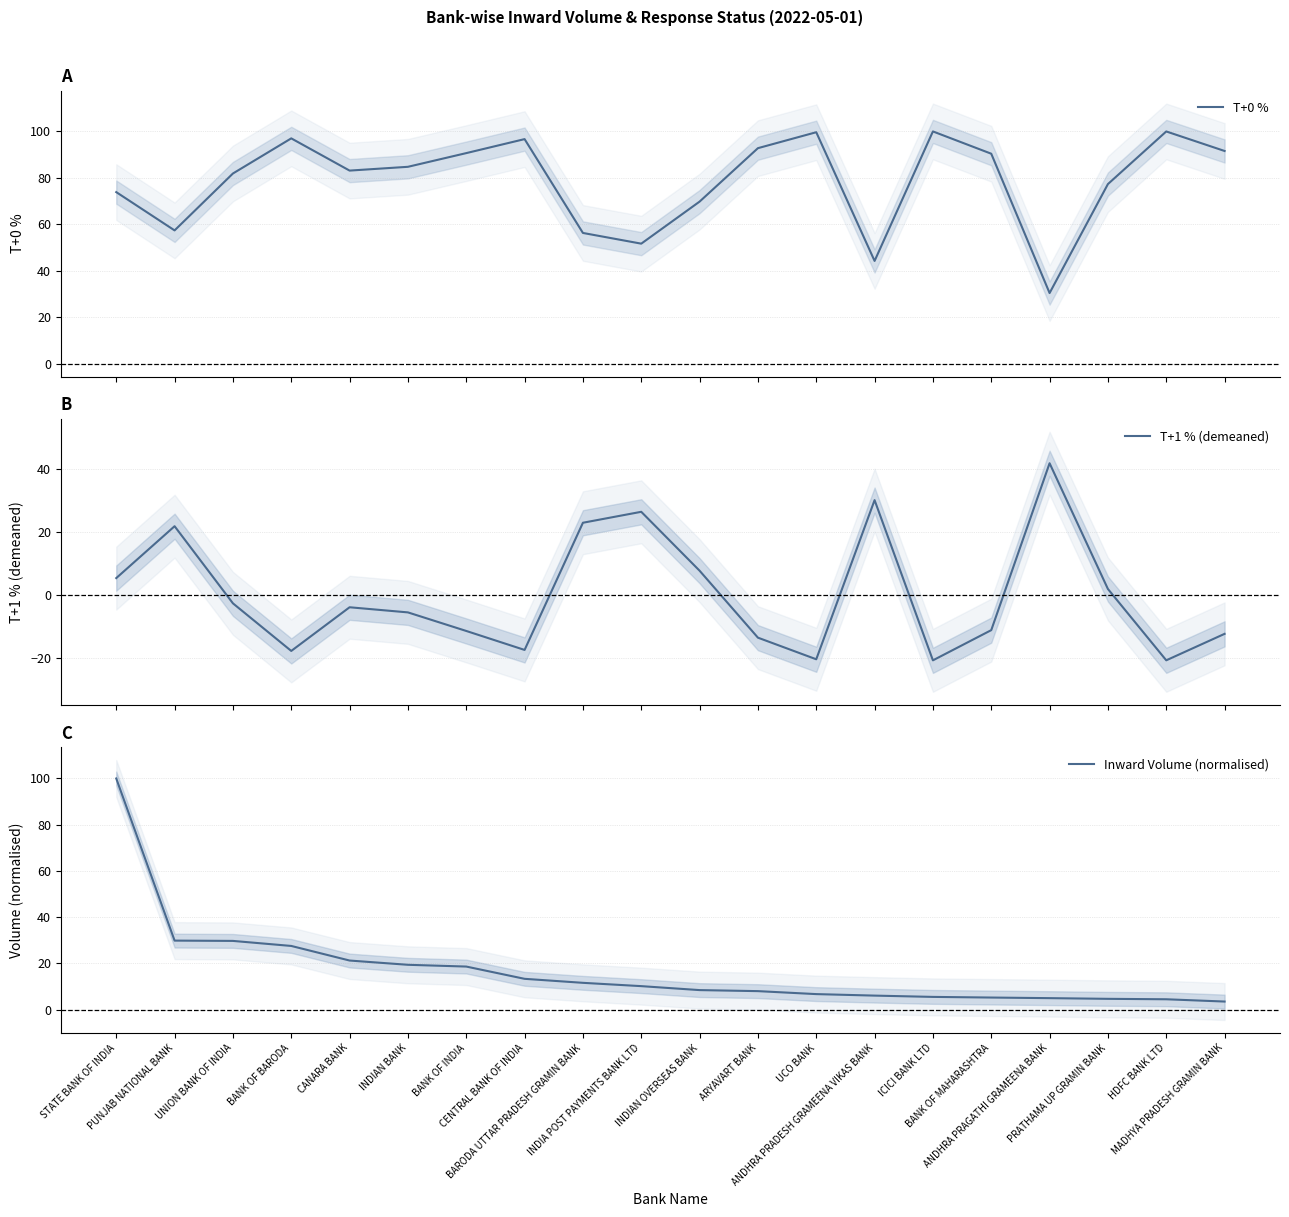

True or false: Inward Volume (normalised) has a value of 3.0 at PRATHAMA UP GRAMIN BANK.

False